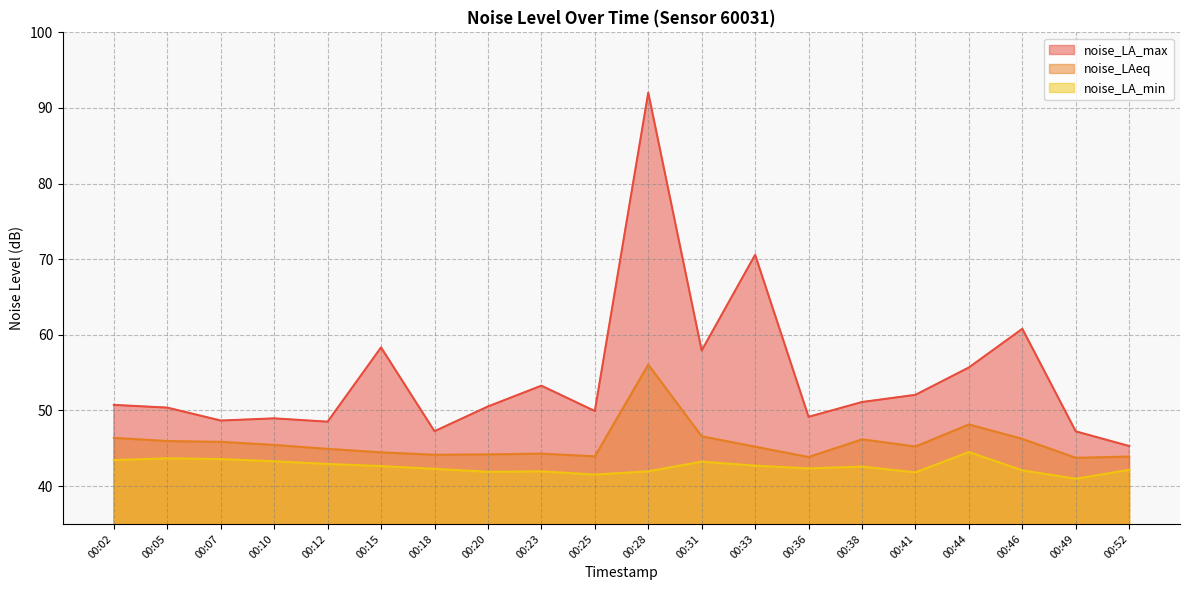

List the series in order of their peak value, highest first.

noise_LA_max, noise_LAeq, noise_LA_min